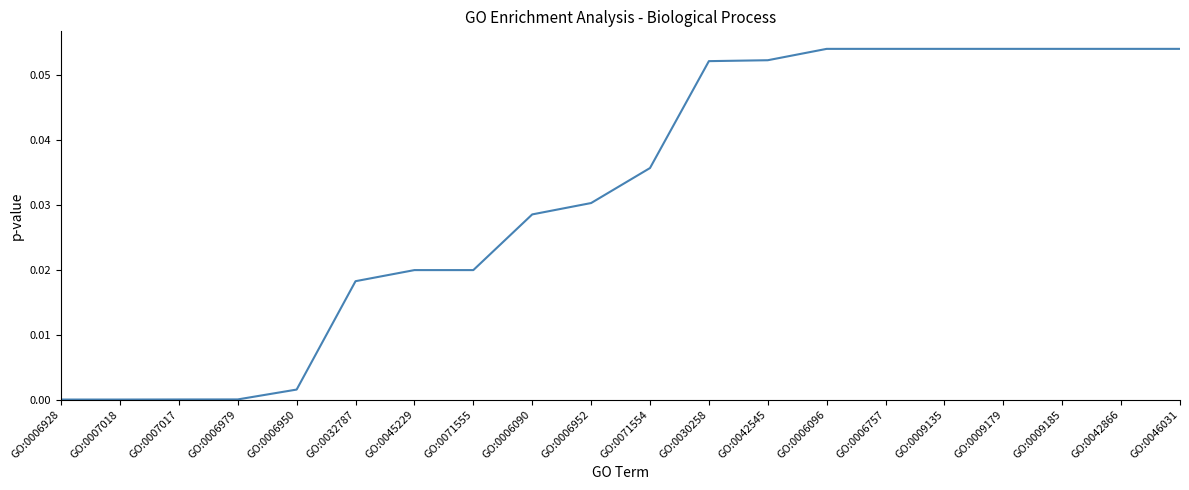

How many lines are shown in the chart?

1